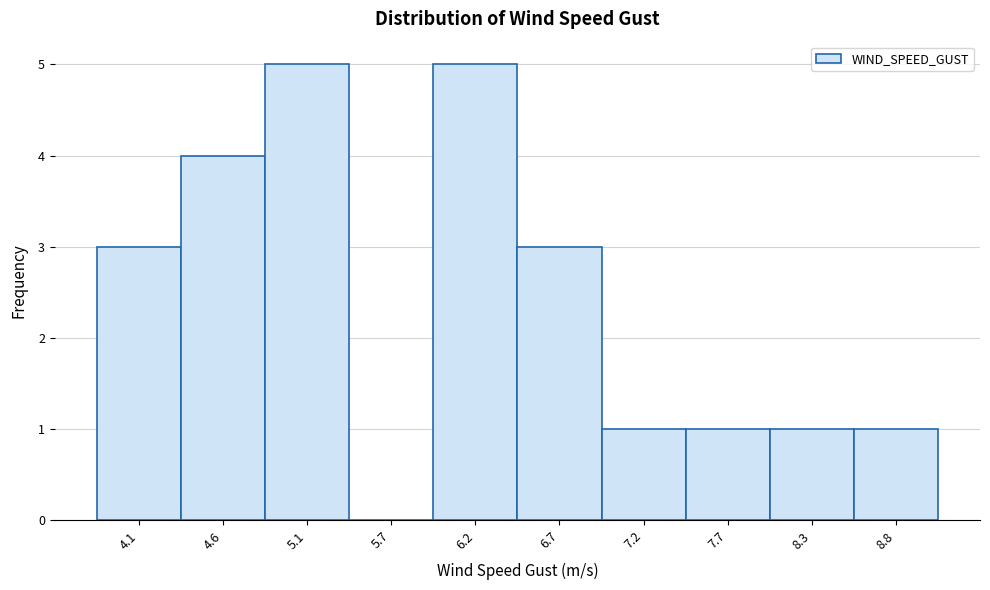

Reading left to right, what are all the values shown in this chart?

4.1=3	4.6=4	5.1=5	5.7=0	6.2=5	6.7=3	7.2=1	7.7=1	8.3=1	8.8=1